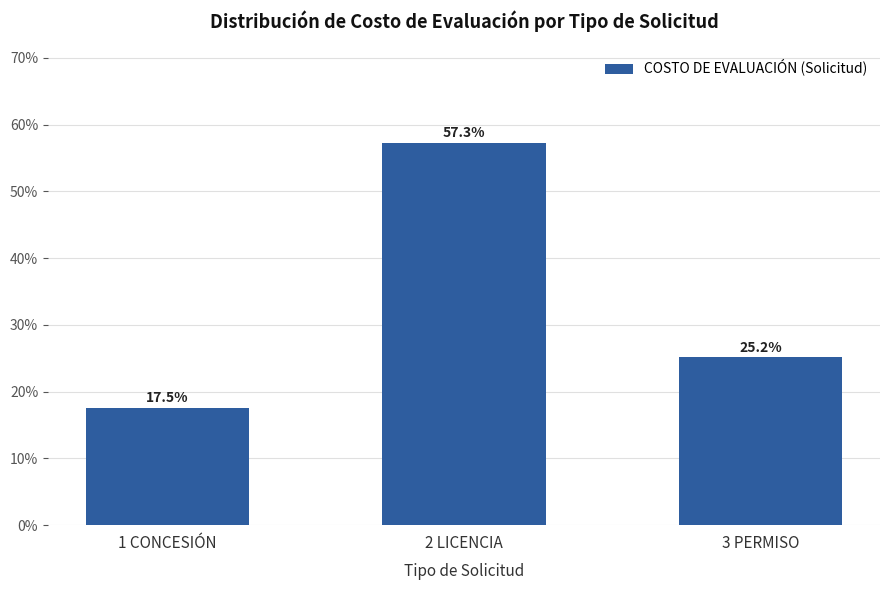

Reading left to right, extract all data points from this chart.

17.5	57.3	25.2